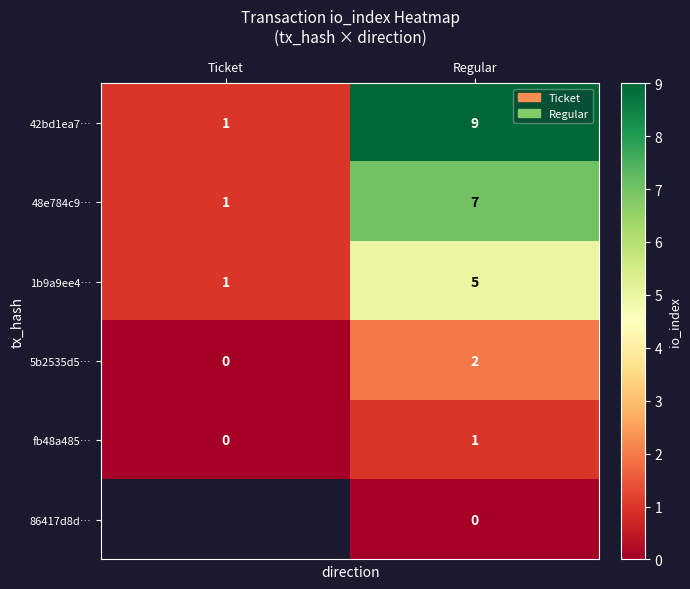

Is it true that 1b9a9ee4… equals 0.3 at Ticket?

False